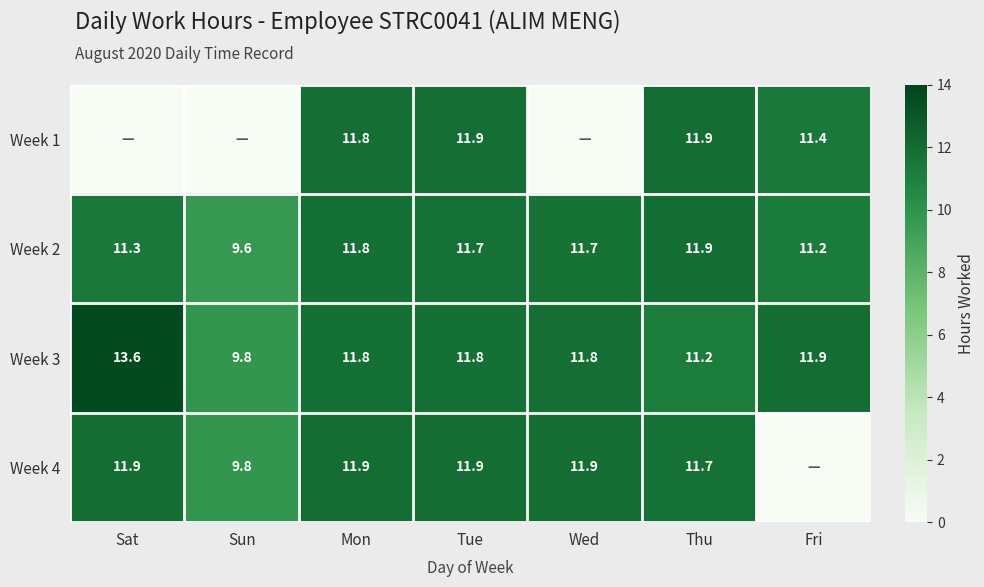

The Week 3 series shows 19.9 at Wed. True or false?

False